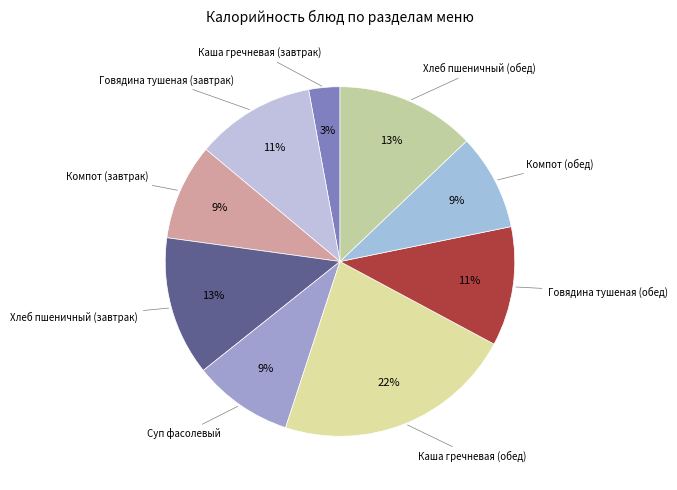

How many segments does this pie chart have?

9